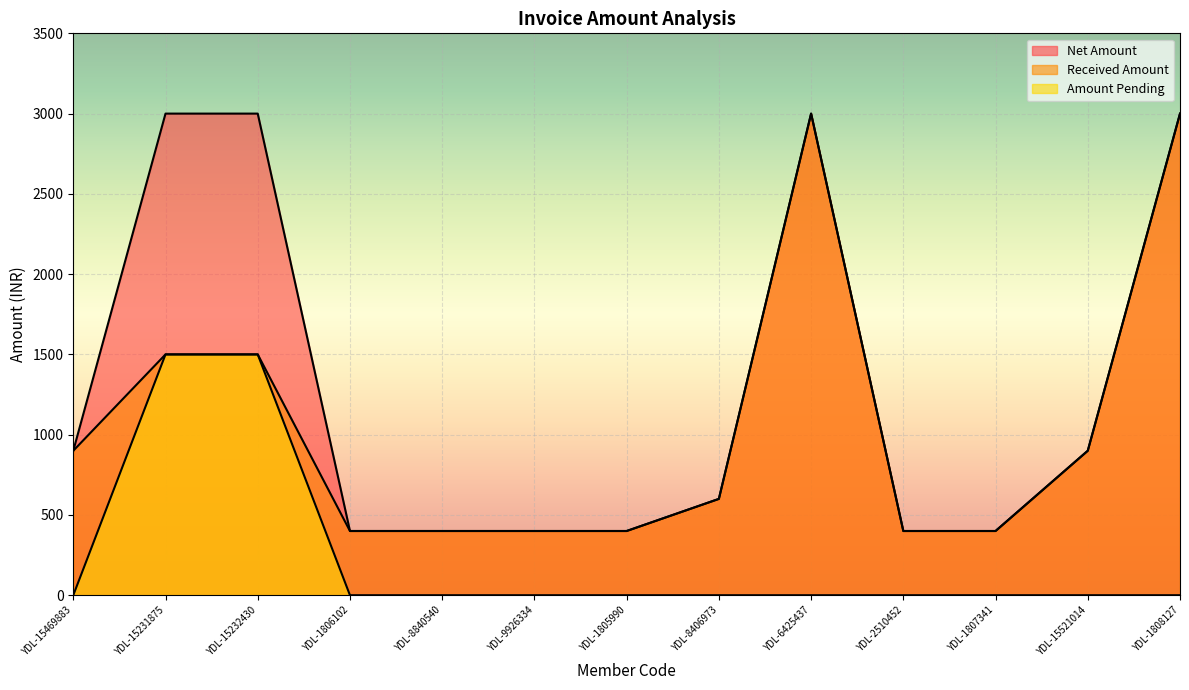

What is the difference between the second highest and minimum values in the Net Amount series?

2600